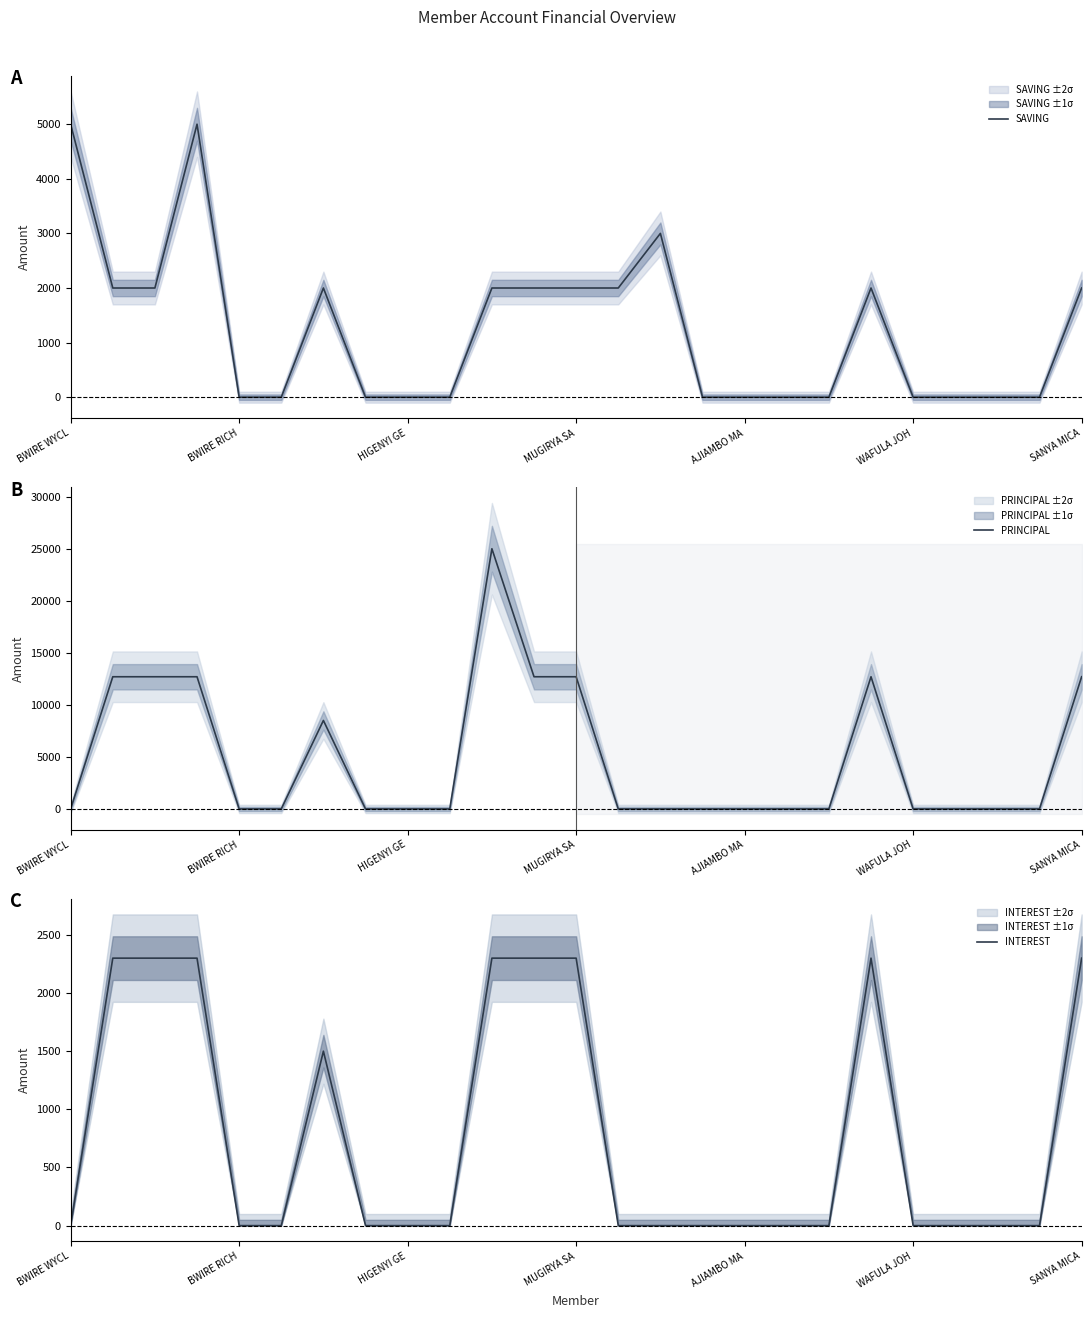

True or false: INTEREST and PRINCIPAL intersect in this chart.

False